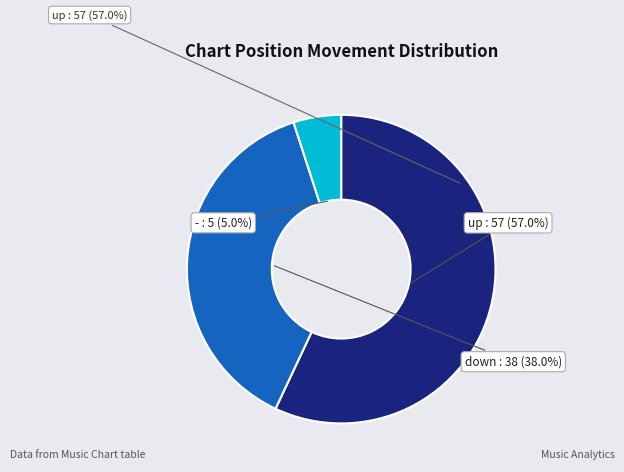

Approximately how many times larger is the value at - compared to down?

0.1